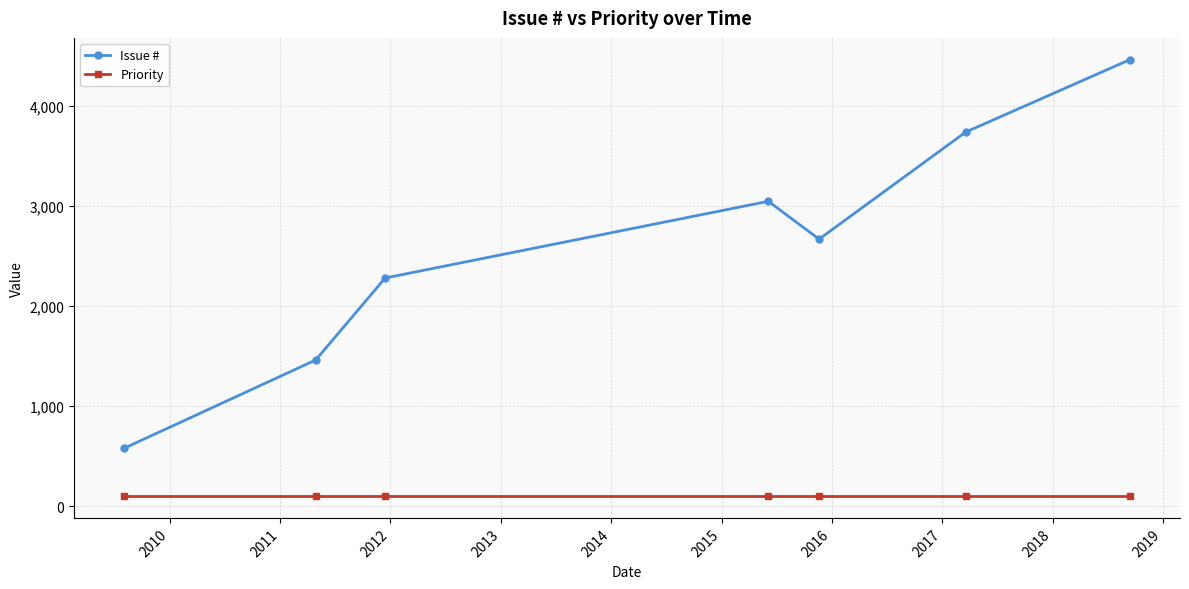

What is the lowest value of the Issue # series?

579